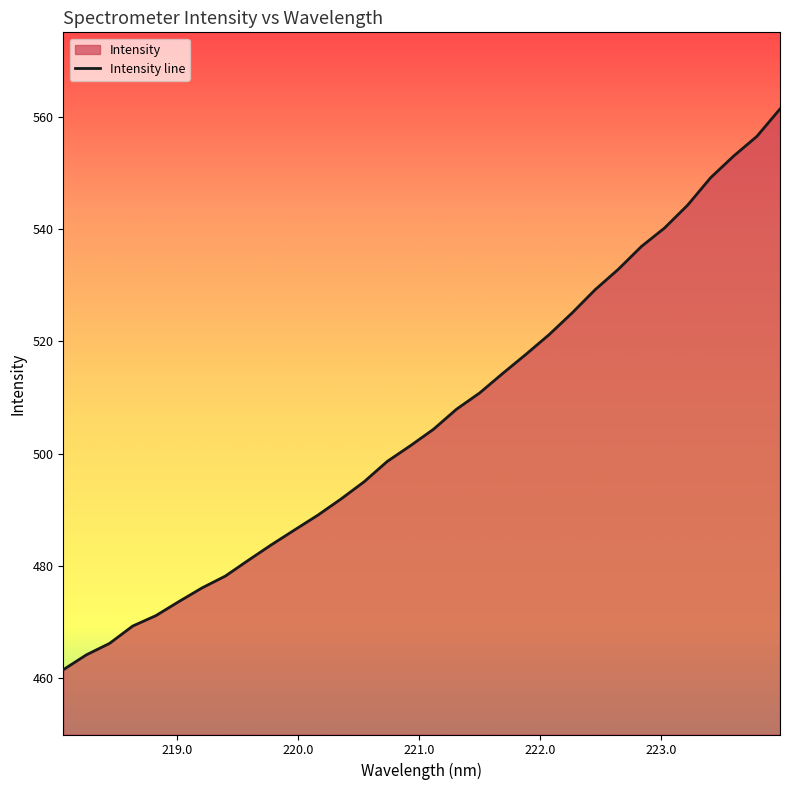

True or false: the data has more than 0 interior local peaks.

False